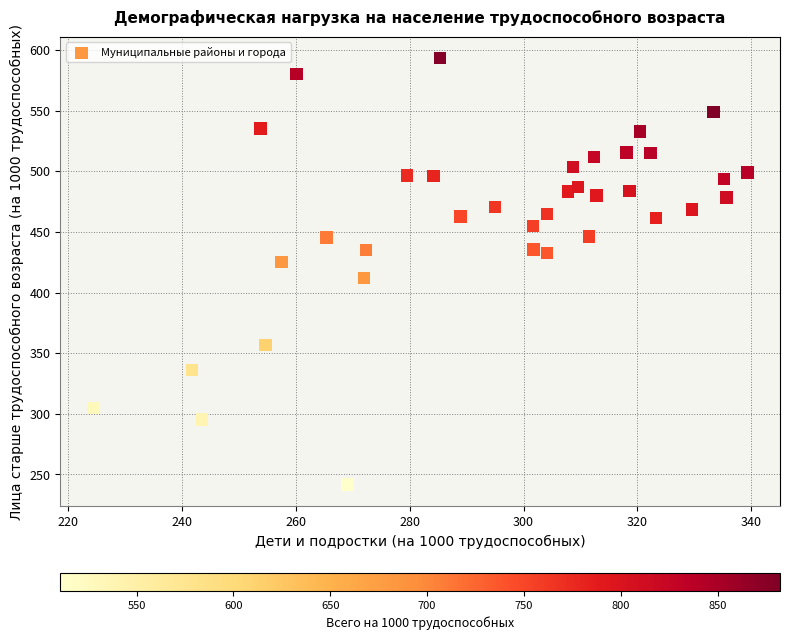

What is the range of X values (max minus min)?

114.9